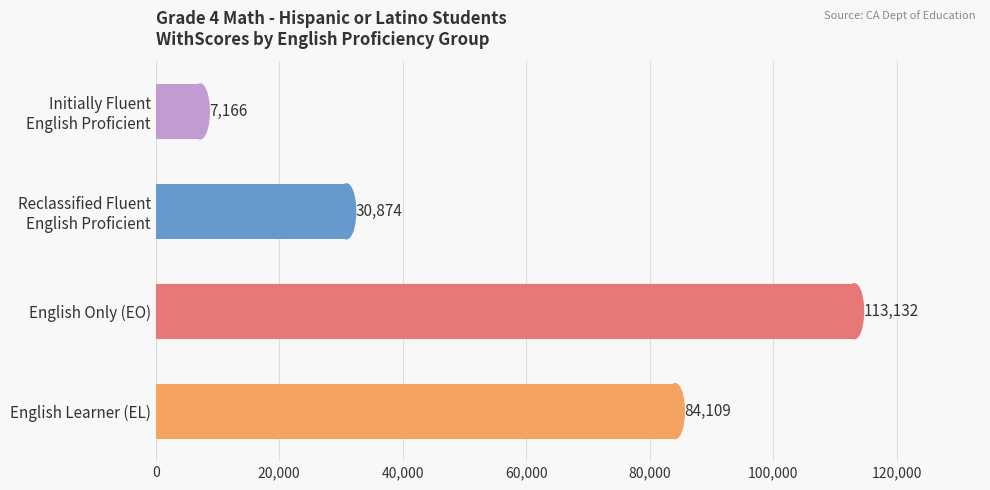

Are the bars grouped side by side (vs. stacked)?

No